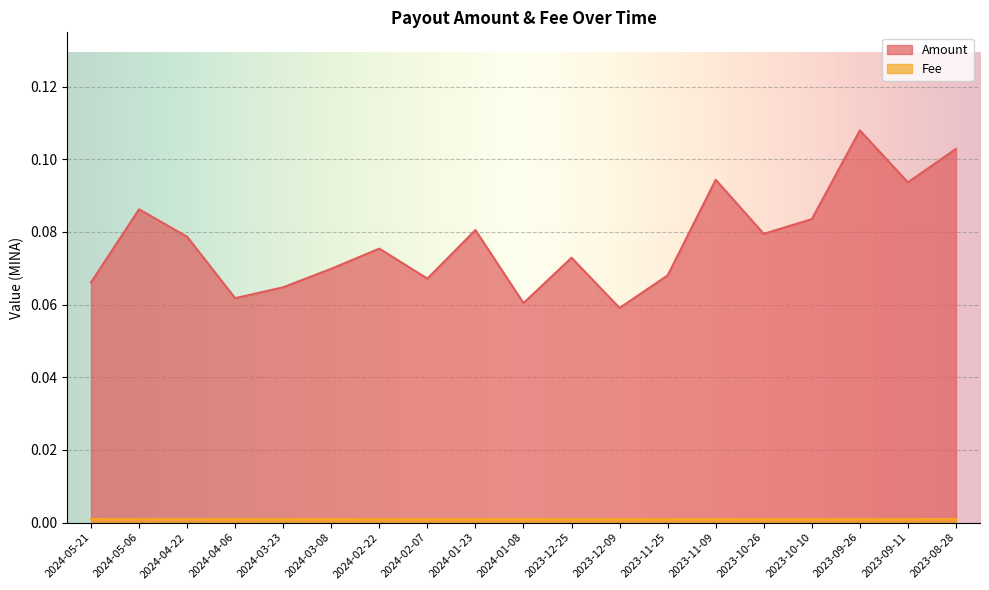

List the labels in order of value, largest first.

2023-09-26, 2023-08-28, 2023-11-09, 2023-09-11, 2024-05-06, 2023-10-10, 2024-01-23, 2023-10-26, 2024-04-22, 2024-02-22, 2023-12-25, 2024-03-08, 2023-11-25, 2024-02-07, 2024-05-21, 2024-03-23, 2024-04-06, 2024-01-08, 2023-12-09